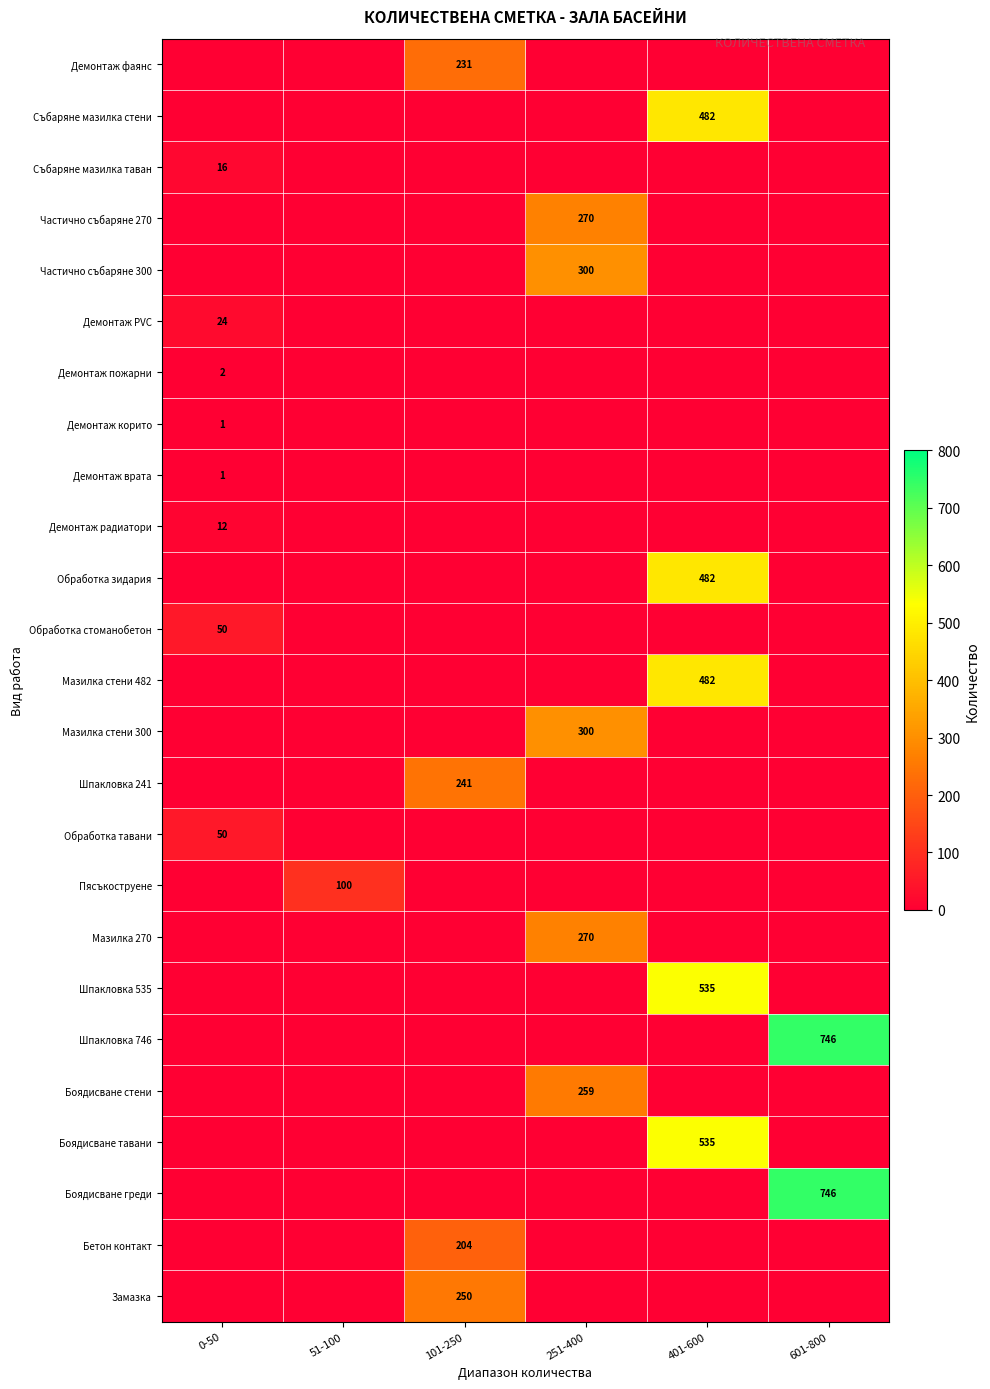

The value of Събаряне мазилка таван at 251-400 is 5. True or false?

False